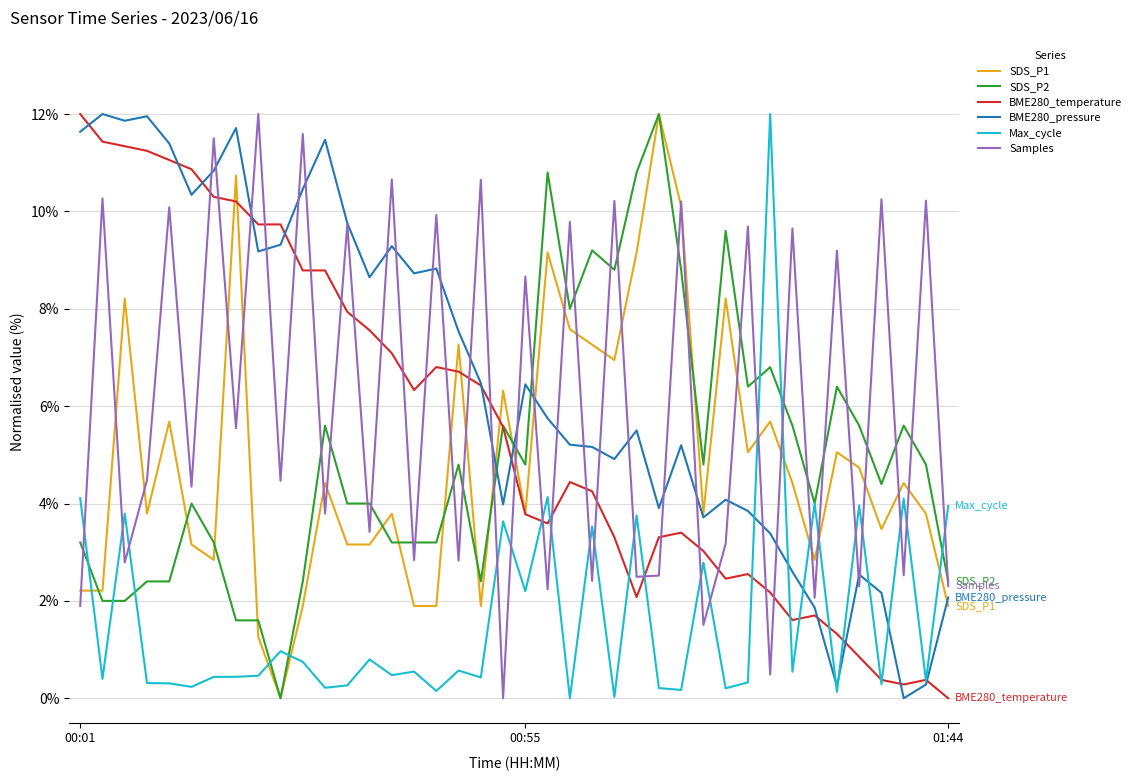

What is the greatest value displayed?

12.0